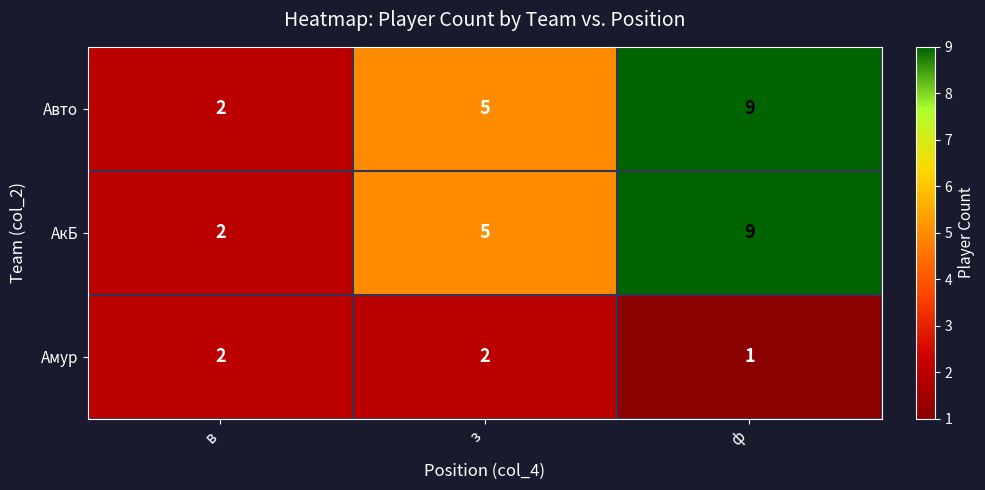

Reading left to right, what are all the values shown in this chart?

Авто: 2	5	9
АкБ: 2	5	9
Амур: 2	2	1